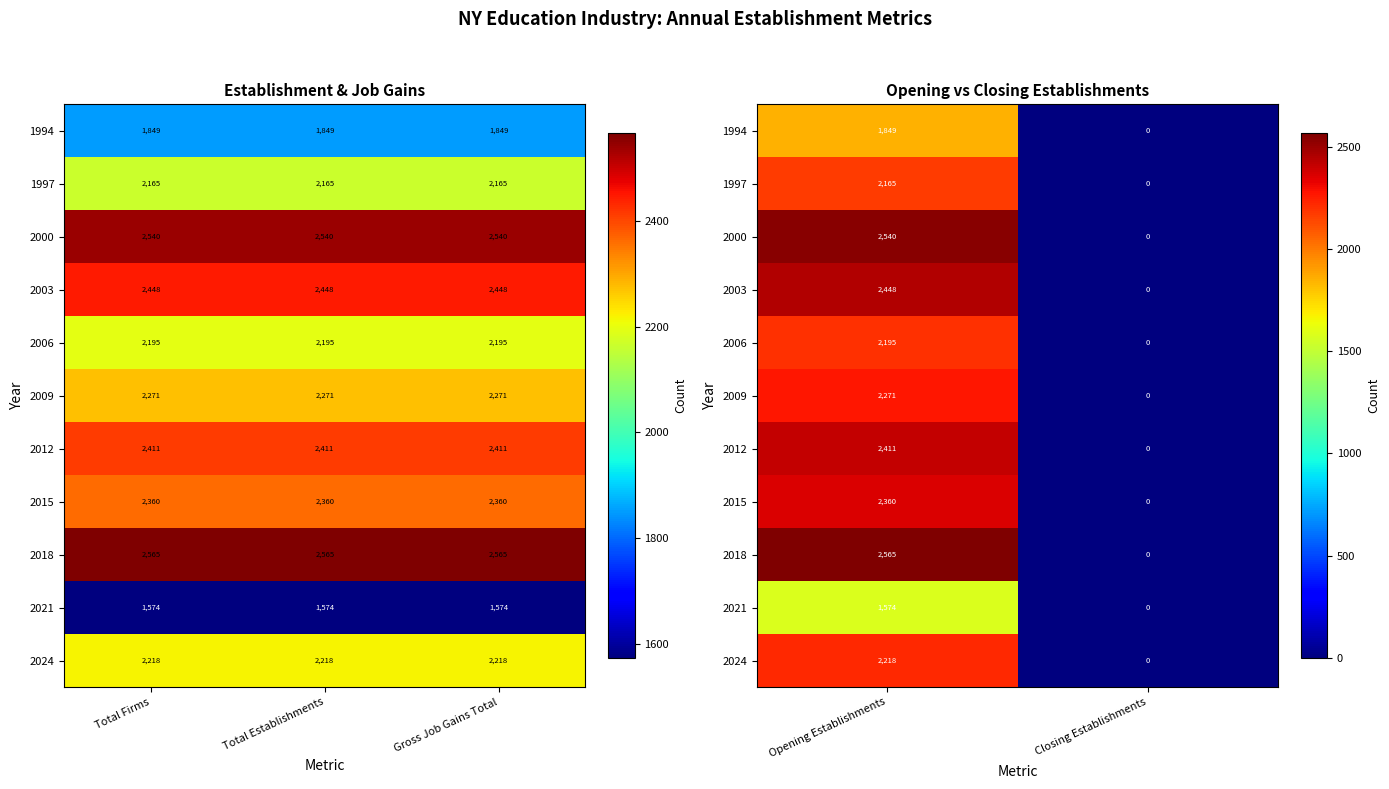

Which category has the highest value in the 2000 series?

Opening Establishments